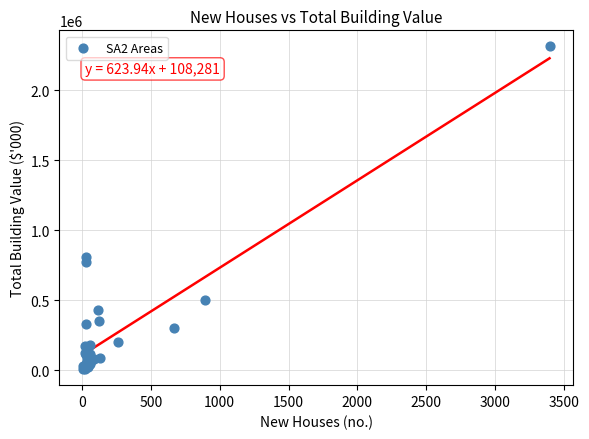

What Y value in the scatter plot is closest to 1160482?

806450.6